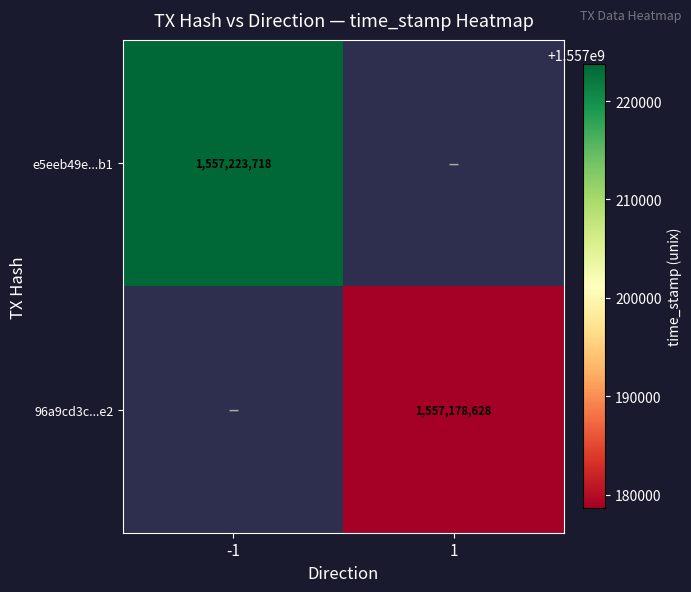

The e5eeb49e...b1 series shows 2766529717 at -1. True or false?

False